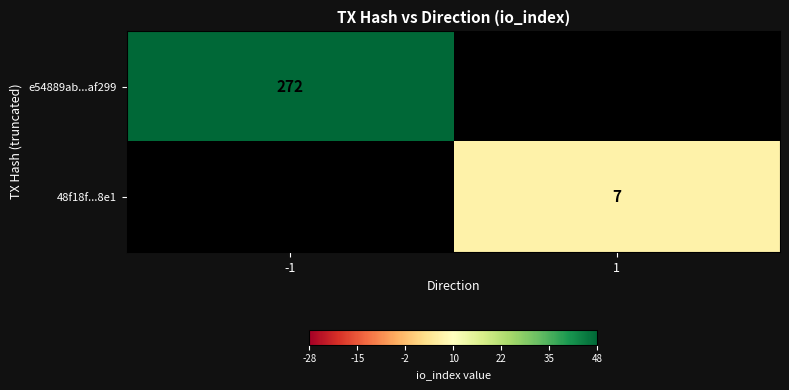

The 48f18f...8e1 series shows 10 at 1. True or false?

False